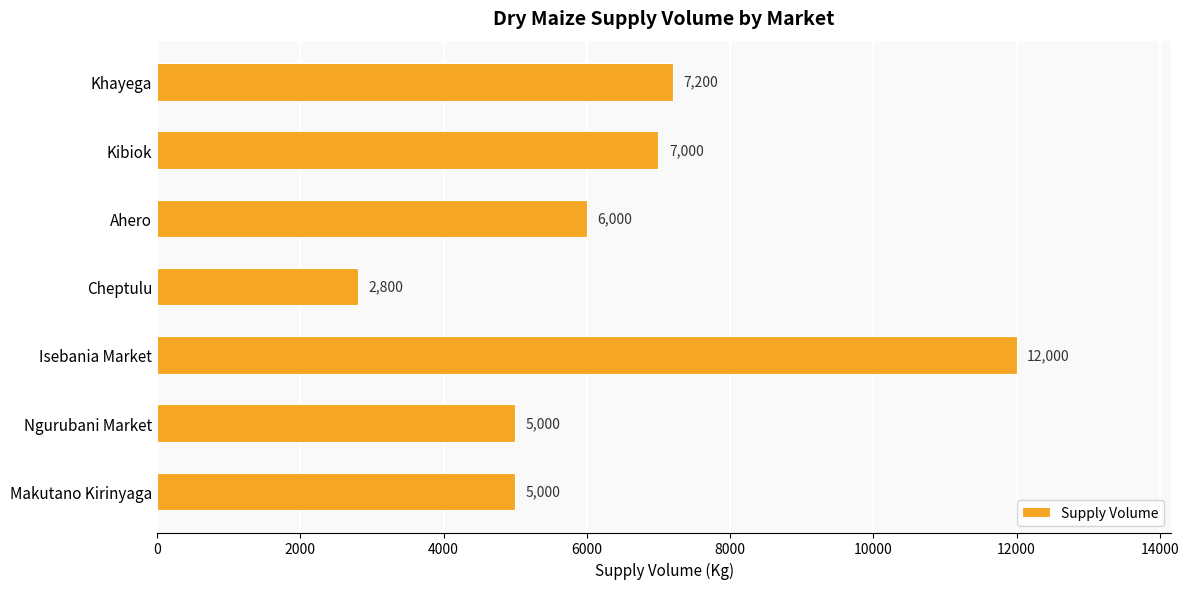

Where is the data nearest to the value 7400?

Khayega